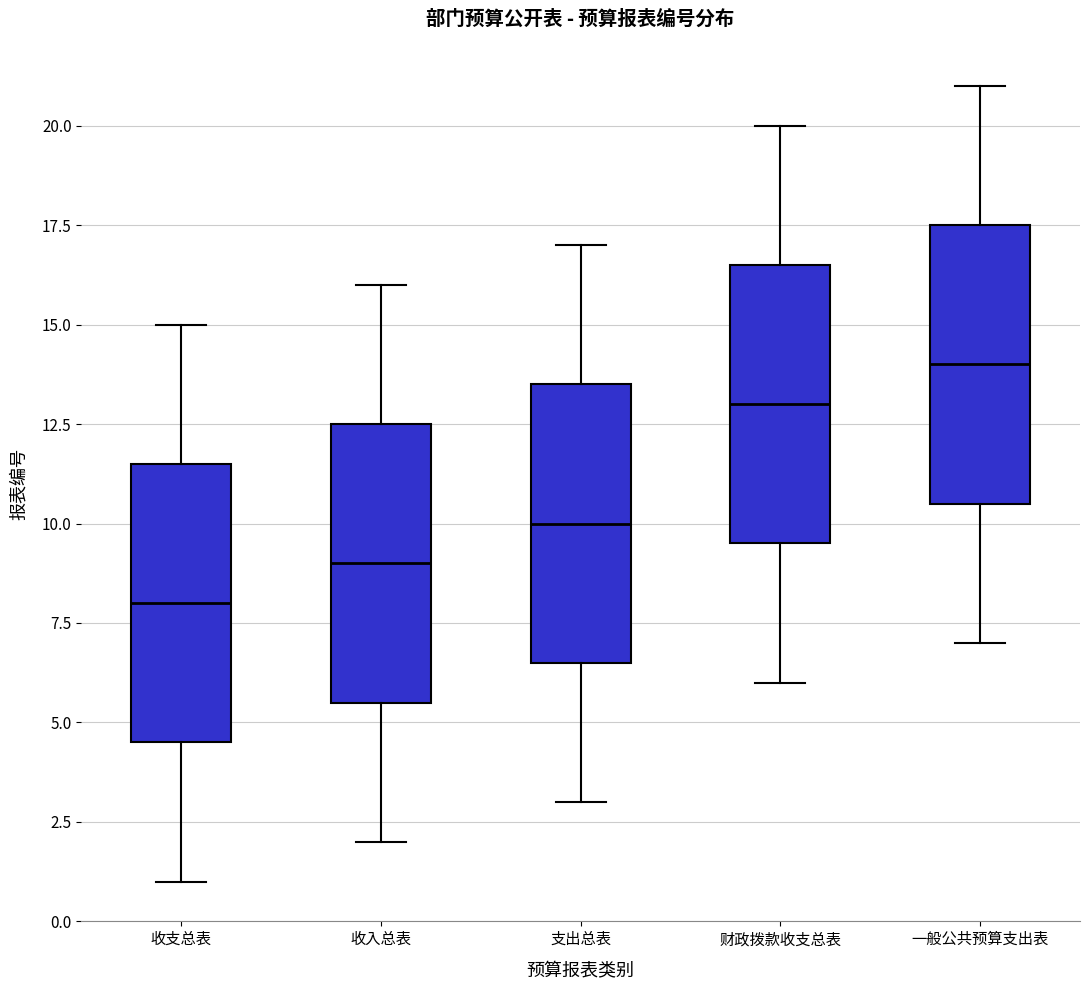

Which box has the lowest median line?

收支总表